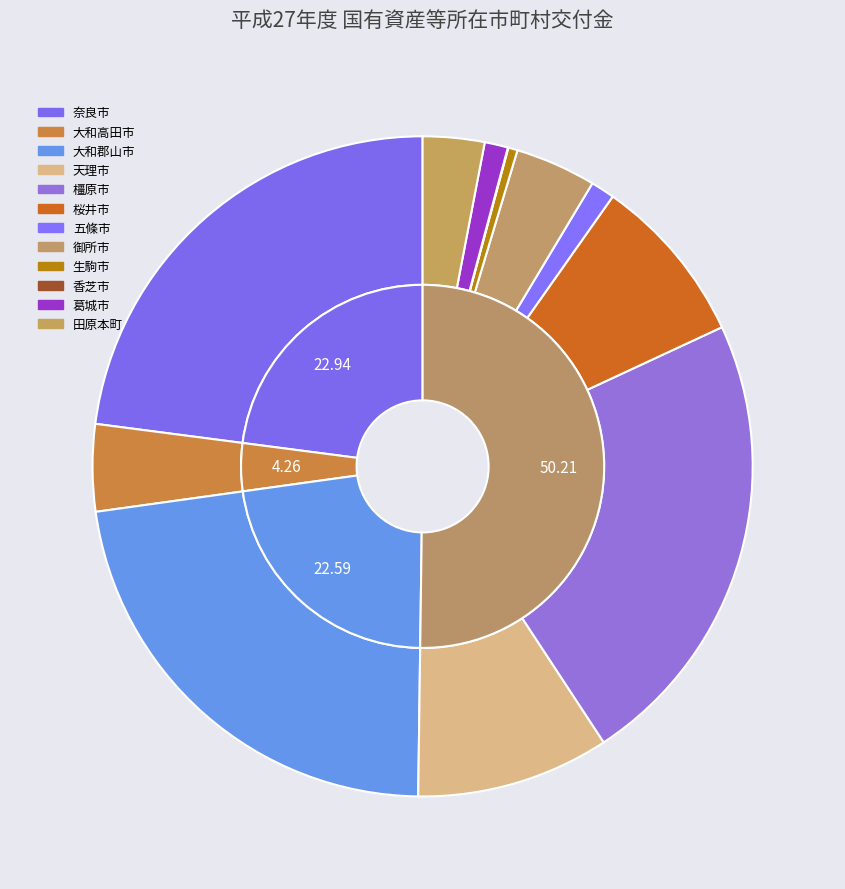

The 桜井市 slice represents 1% of the pie. True or false?

False